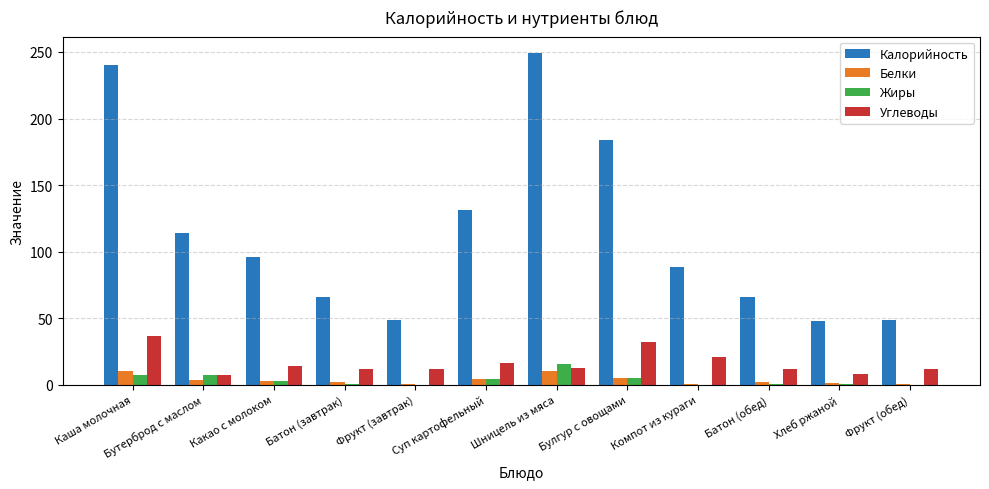

What is the sum of all Жиры values?

46.5